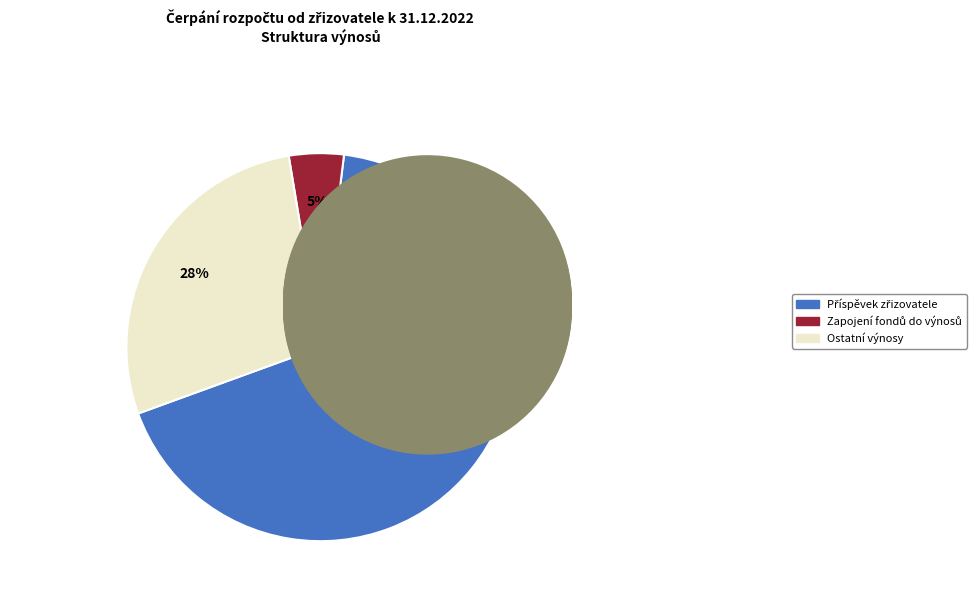

What is the total percentage of Ostatní výnosy and Příspěvek zřizovatele?

95.4%